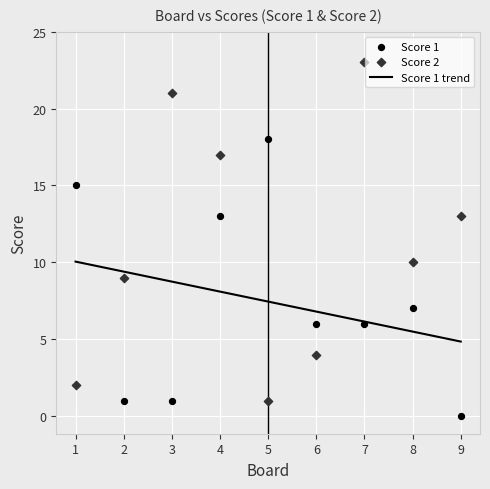

Across all data points, what is the range of X values (max minus min)?

8